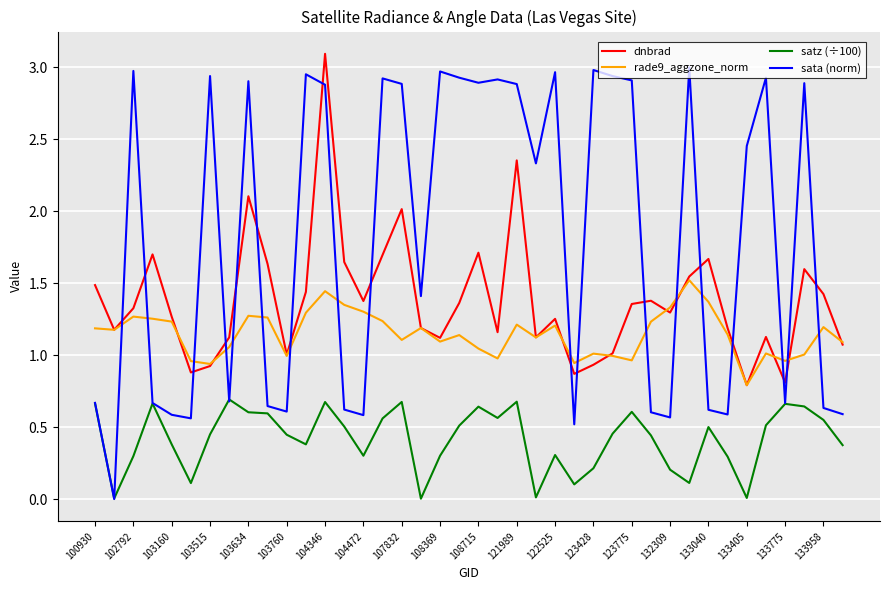

How many sata (norm) values are between 0 and 2?

19